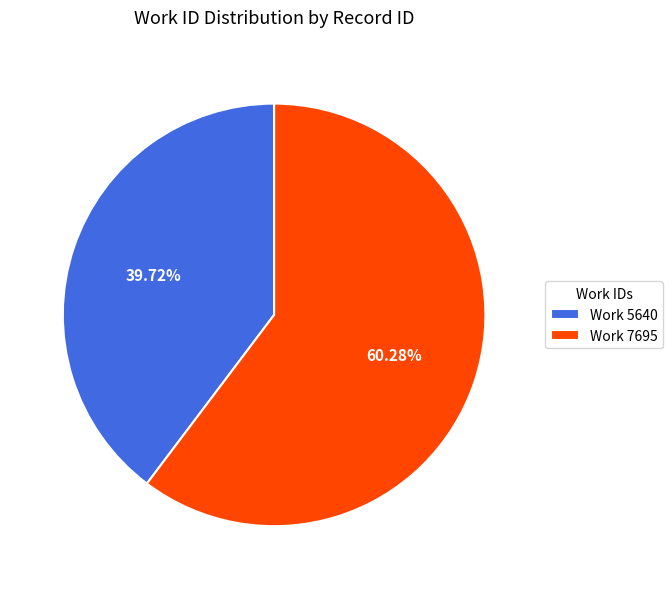

Between Work 5640 and Work 7695, which is larger?

Work 7695